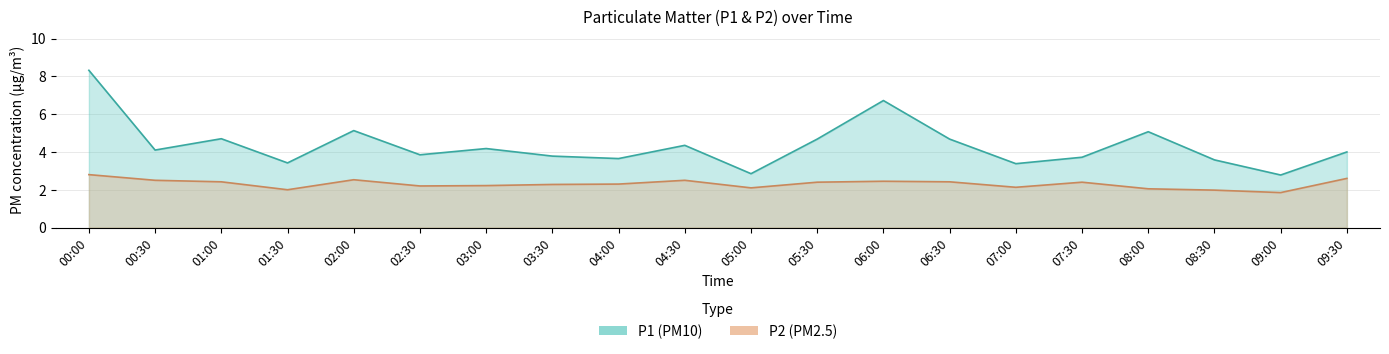

What is the difference between the highest and lowest values at 07:30?

1.3